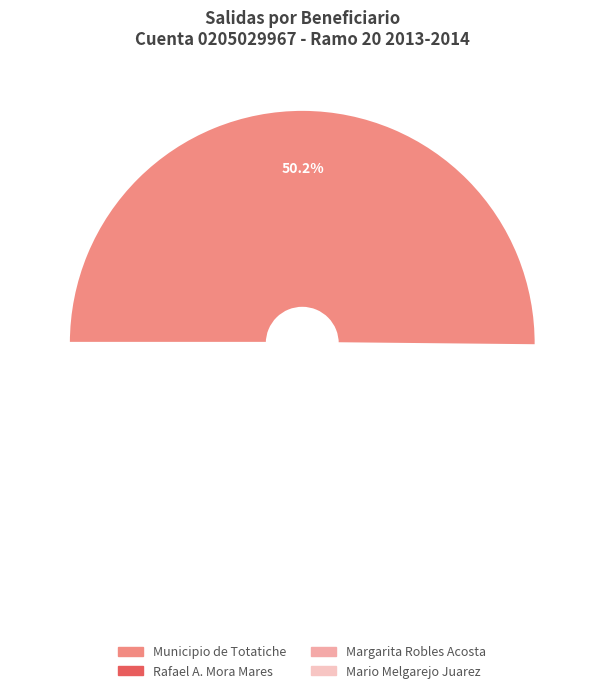

What is the smallest slice in the pie chart?

Mario Melgarejo Juarez (2)